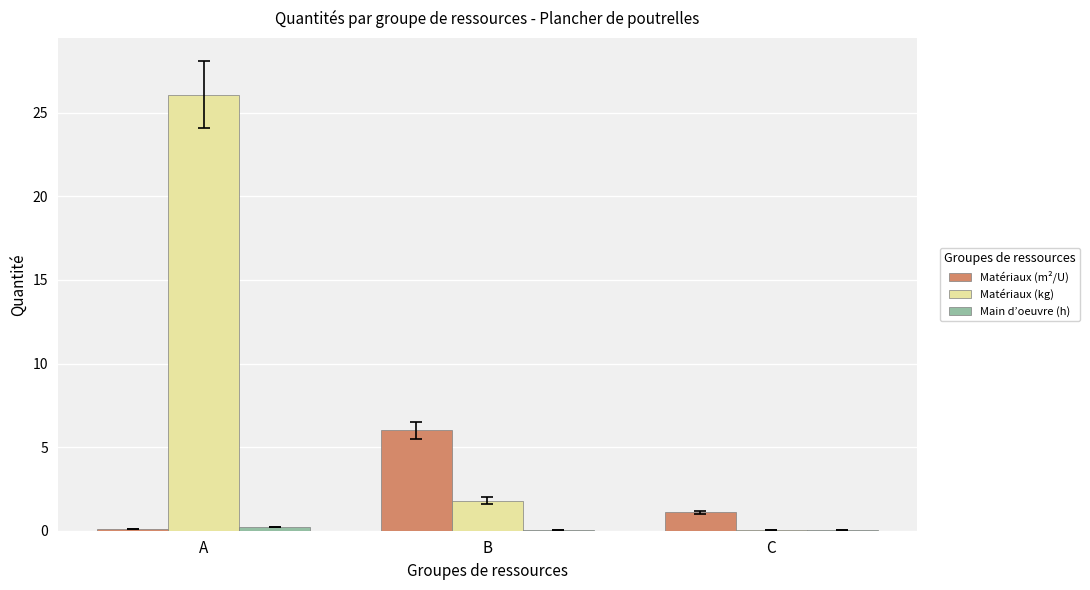

The Matériaux (m²/U) series shows 6.0 at B. True or false?

True